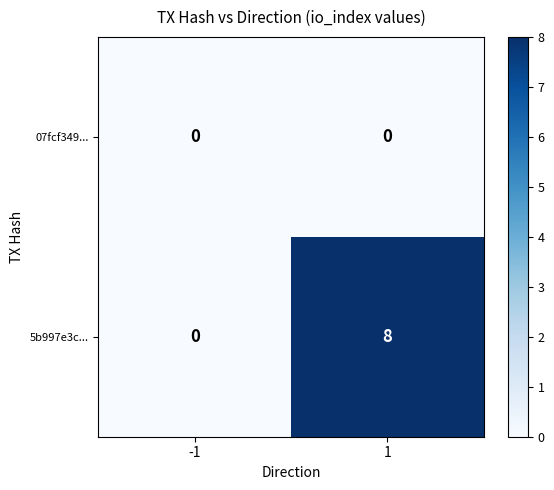

Which series has the widest spread of values?

5b997e3c...